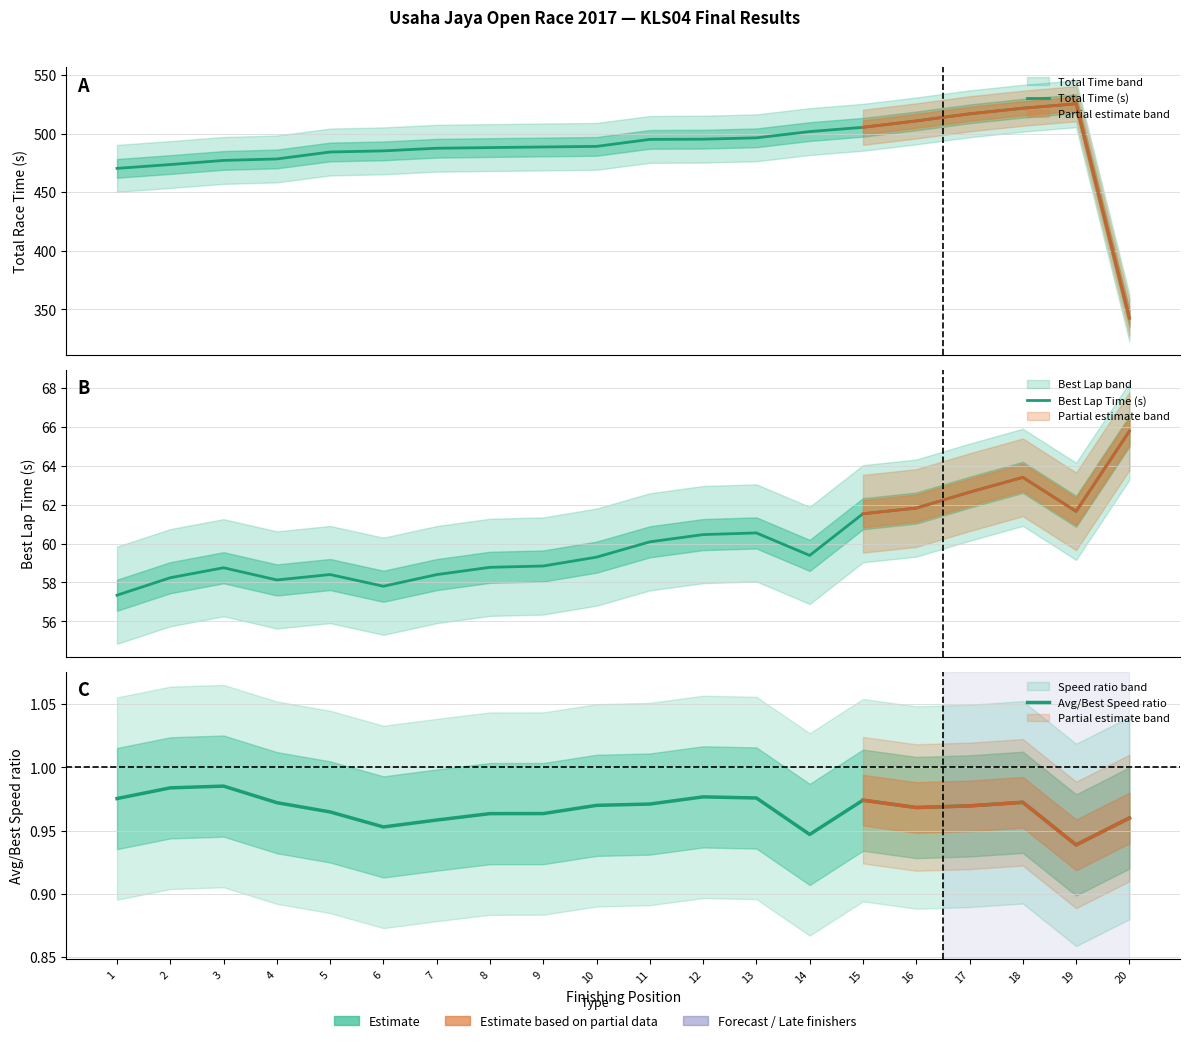

What is the difference between the maximum and second lowest values in the Total Time (s) series?

55.1